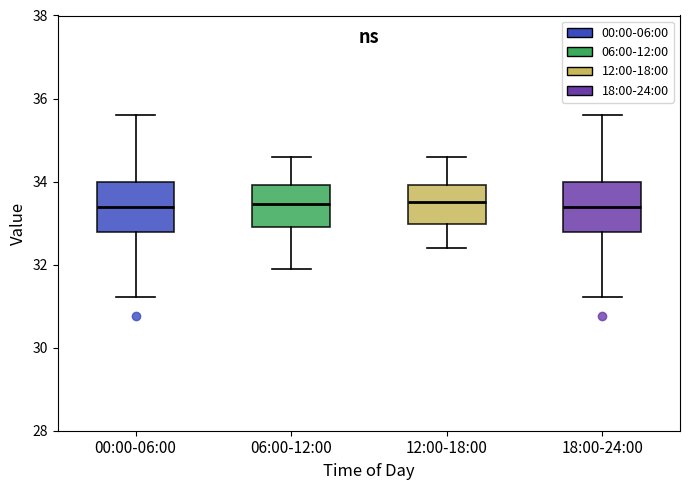

Reading left to right, read every box against the y-axis: the position of its median line, the range the box covers, and the ends of its whiskers. The values are not printed on the chart, so give them approximately, as read against the axis.

00:00-06:00: median 33.4, box 32.8 to 34.0, whiskers 31.2 to 35.6
06:00-12:00: median 33.4, box 33.0 to 34.0, whiskers 32.0 to 34.6
12:00-18:00: median 33.6, box 33.0 to 34.0, whiskers 32.4 to 34.6
18:00-24:00: median 33.4, box 32.8 to 34.0, whiskers 31.2 to 35.6